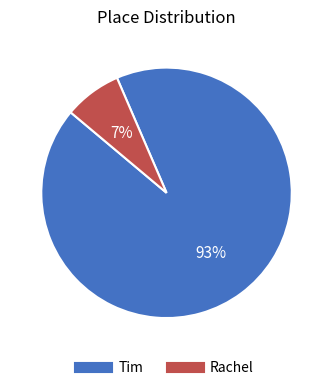

Is the sum of Rachel and Tim greater than half?

Yes